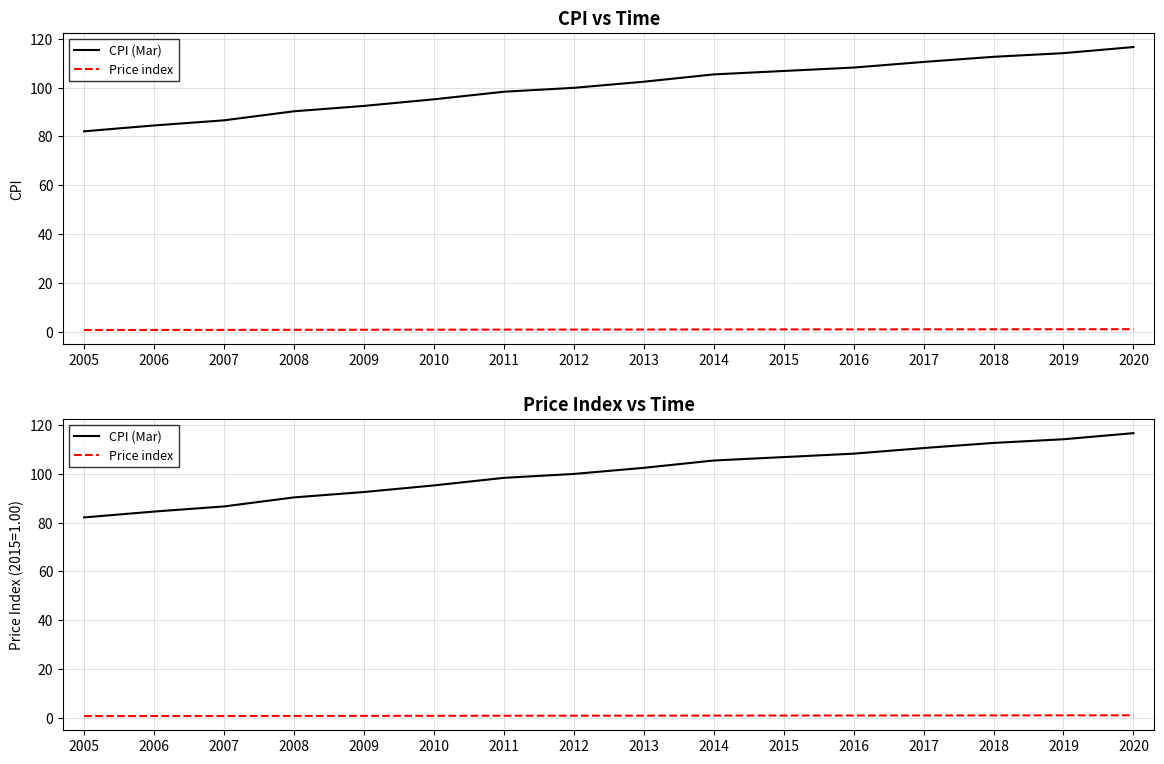

Reading right to left, what are all the values shown in this chart?

CPI (Mar): 2020=116.6	2019=114.1	2018=112.6	2017=110.5	2016=108.2	2015=106.8	2014=105.4	2013=102.4	2012=99.9	2011=98.3	2010=95.2	2009=92.5	2008=90.3	2007=86.6	2006=84.5	2005=82.1
Price index: 2020=1.1	2019=1.1	2018=1.1	2017=1.0	2016=1.0	2015=1.0	2014=1.0	2013=1.0	2012=0.9	2011=0.9	2010=0.9	2009=0.9	2008=0.8	2007=0.8	2006=0.8	2005=0.8